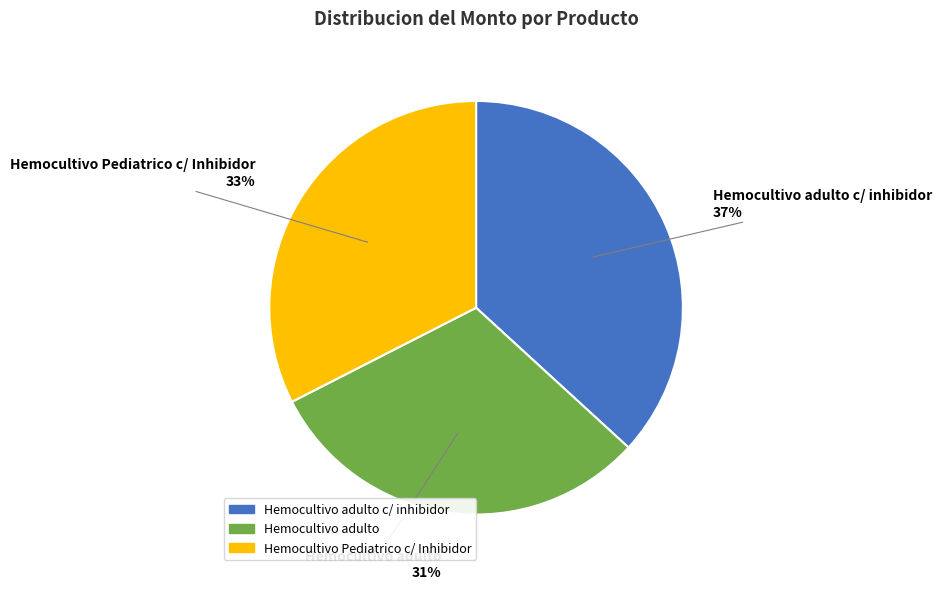

Count the number of slices in the pie.

3